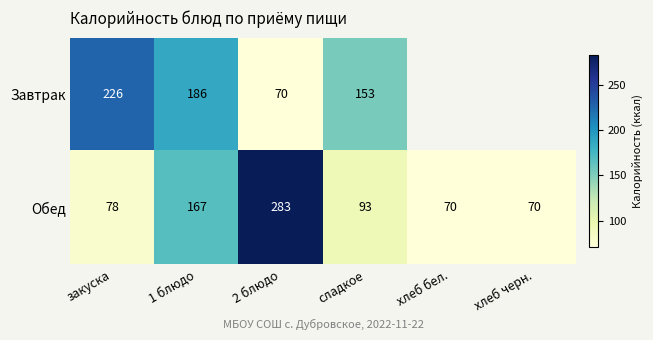

What is the approximate value of Обед at хлеб бел., to the nearest 10?

70